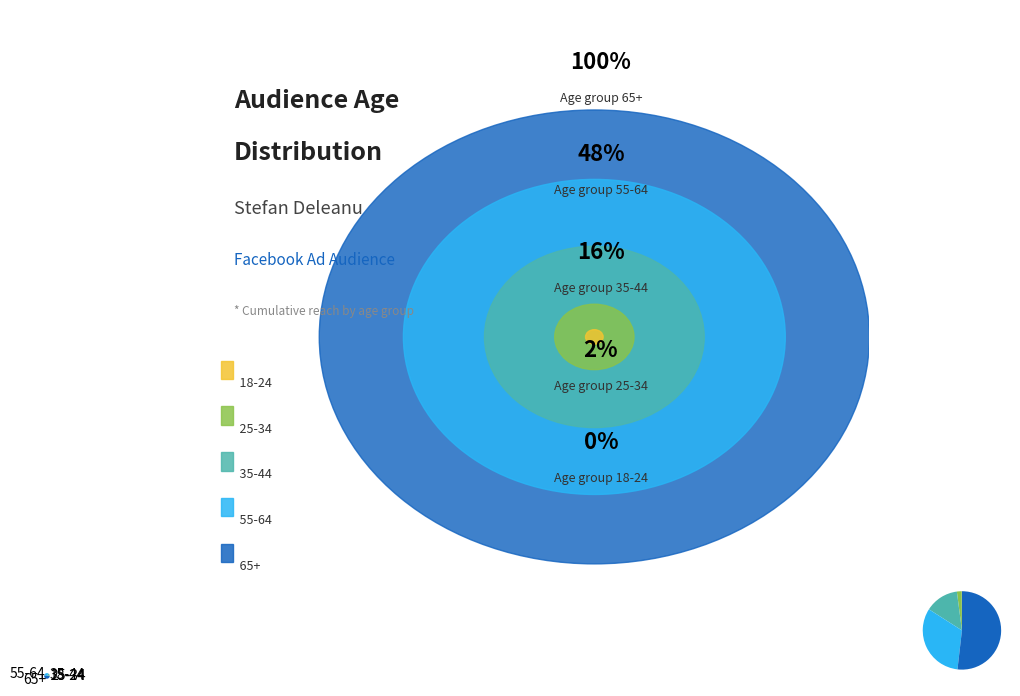

To the nearest percent, what is the combined percentage of 18-24 and 55-64?

32%